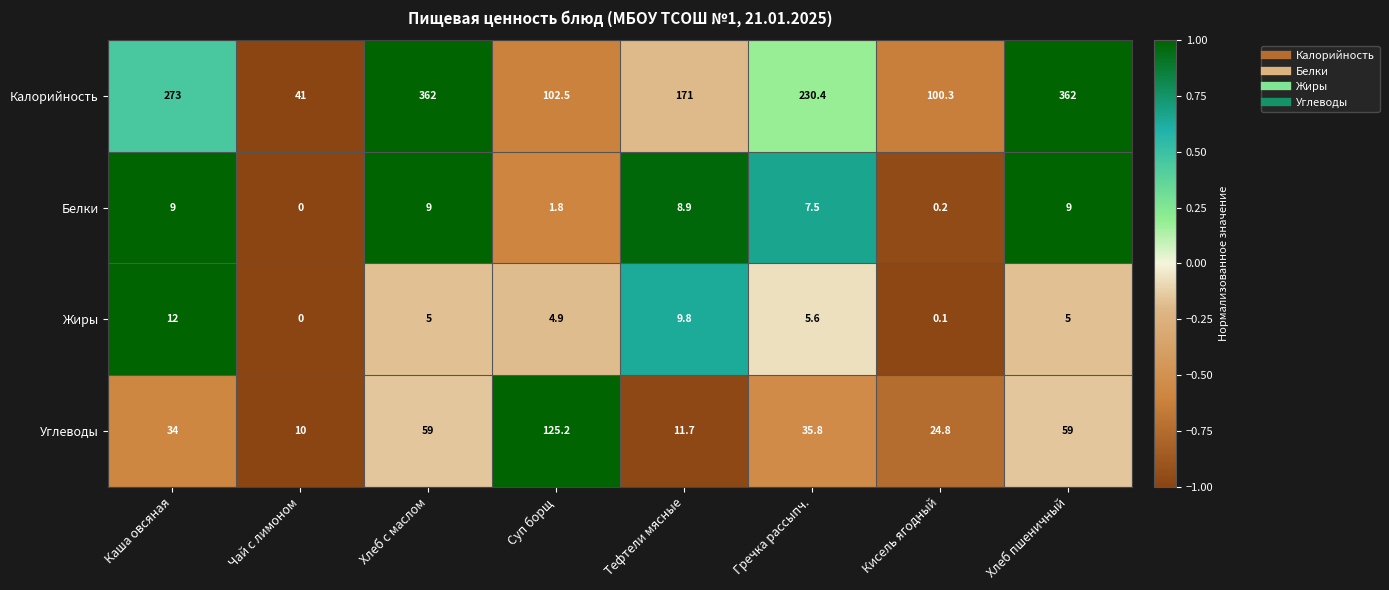

What is the sum of all Углеводы values?

359.5